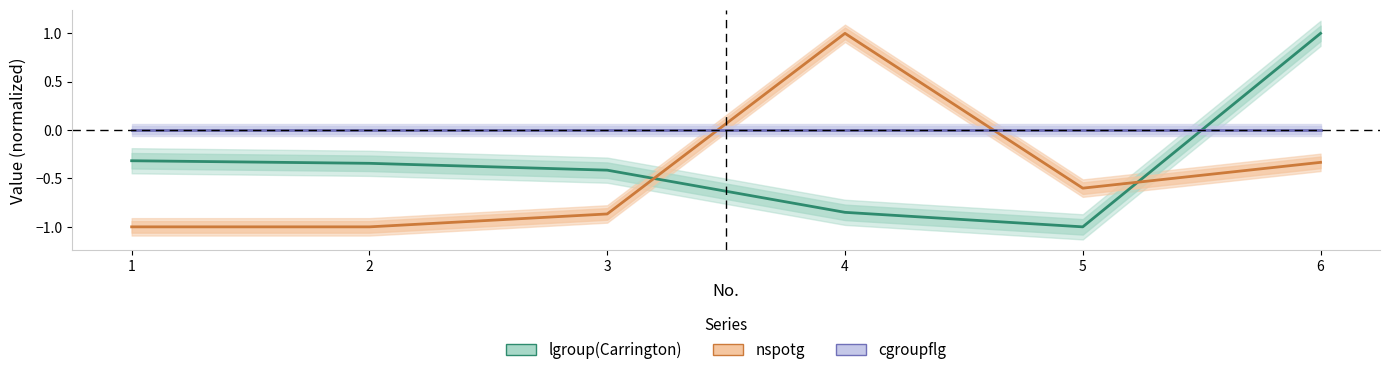

What is the value of the nspotg point at the 1st from the left?

-1.0